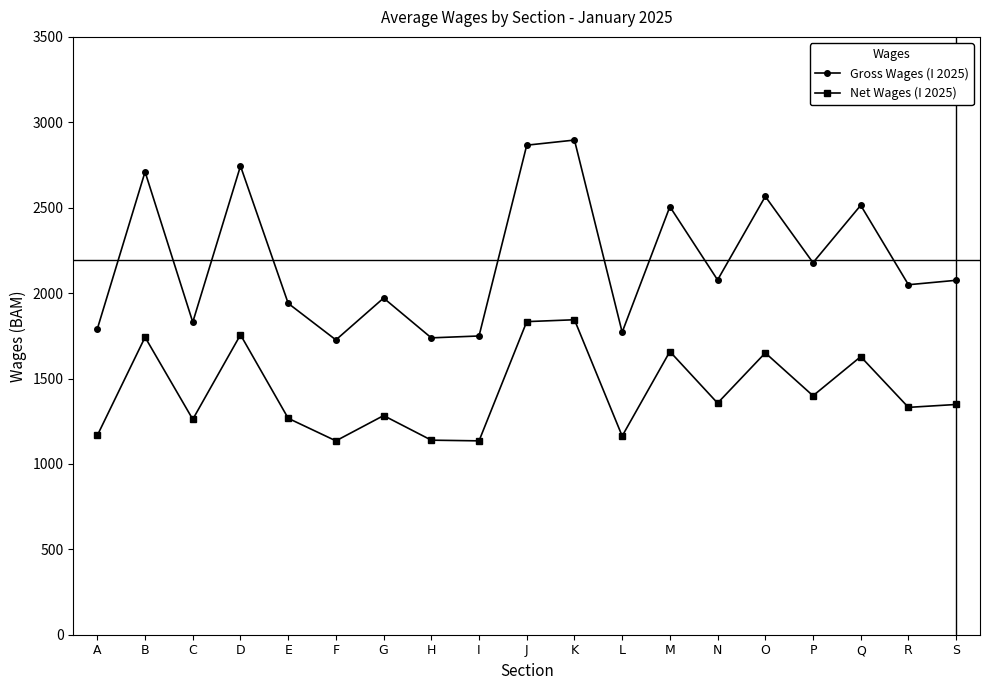

True or false: Gross Wages (I 2025) has a value of 1601 at J.

False